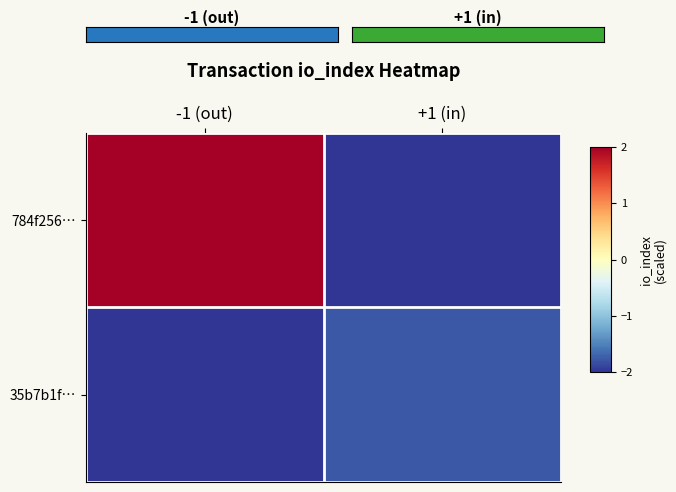

Reading left to right, transcribe all the data shown in this chart.

784f256…: -1 (out)=2.0	+1 (in)=-2.0
35b7b1f…: -1 (out)=-2.0	+1 (in)=-1.8